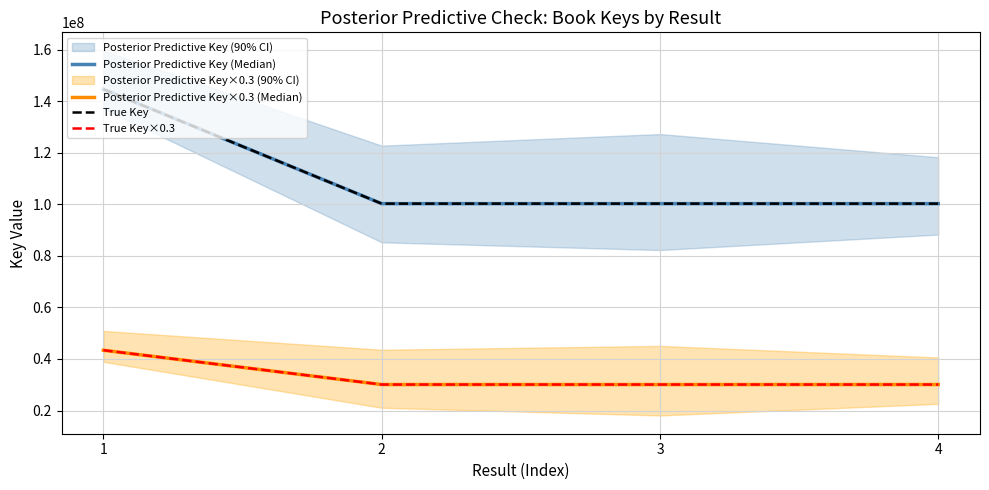

True or false: Posterior Predictive Key (Median) and Posterior Predictive Key×0.3 (Median) intersect in this chart.

False